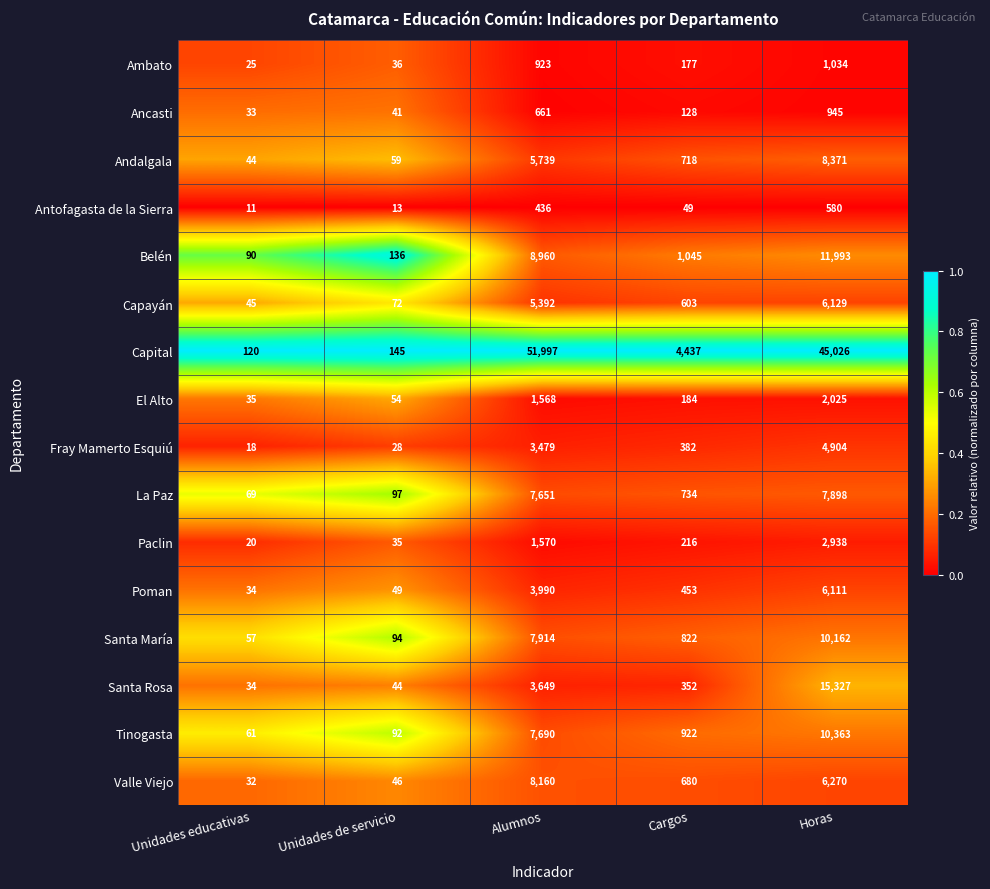

Is it true that Ancasti equals 33 at Unidades educativas?

True